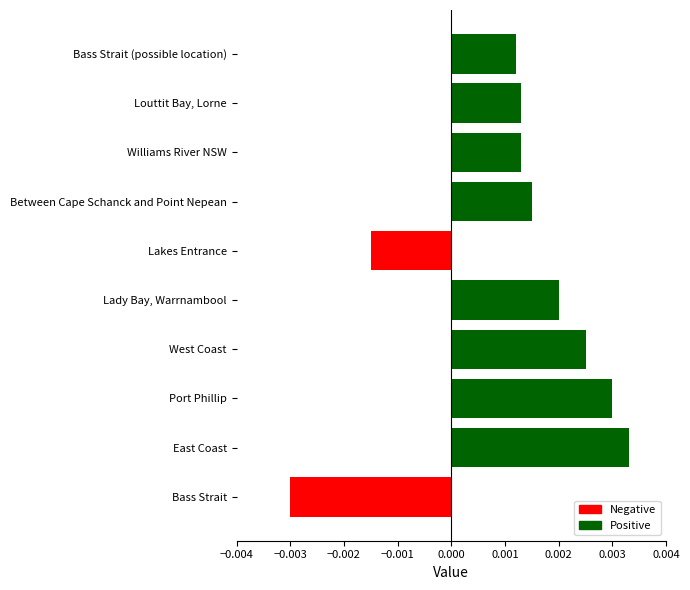

Which category has the highest value across all series?

East Coast